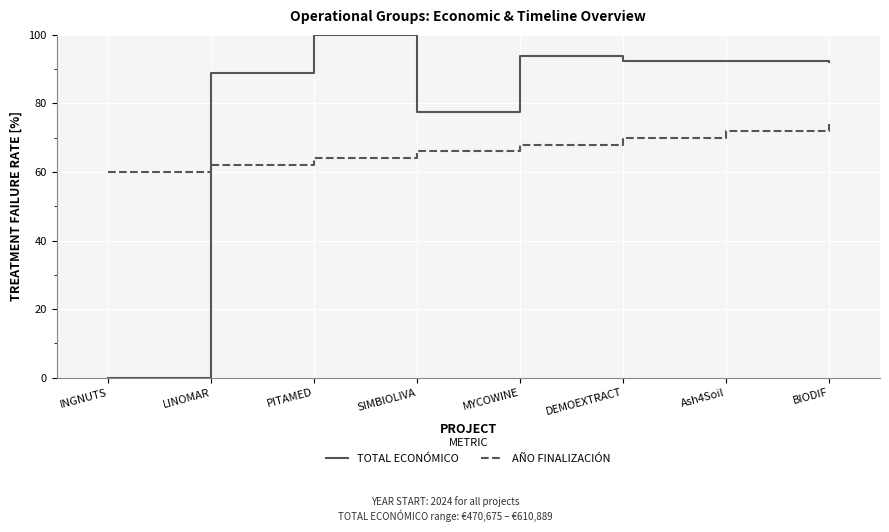

What position from the right is MYCOWINE?

4